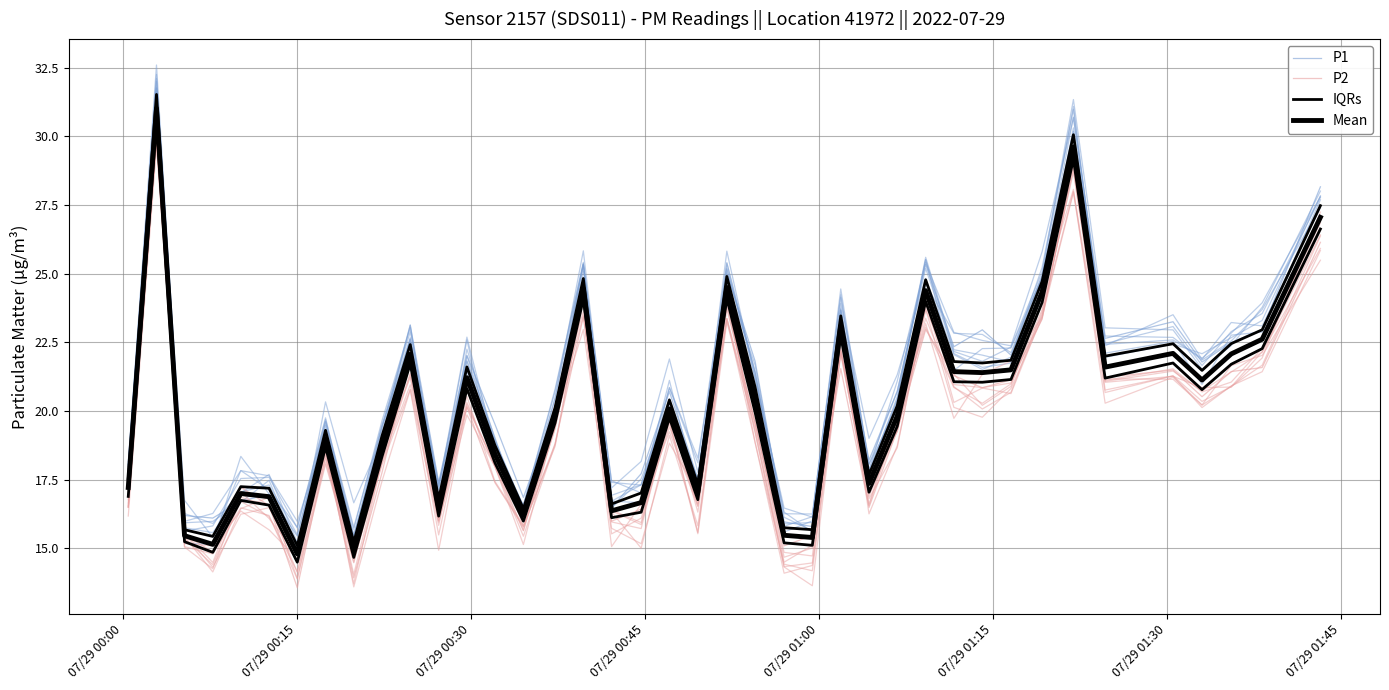

True or false: Mean and IQRs cross at least once.

False